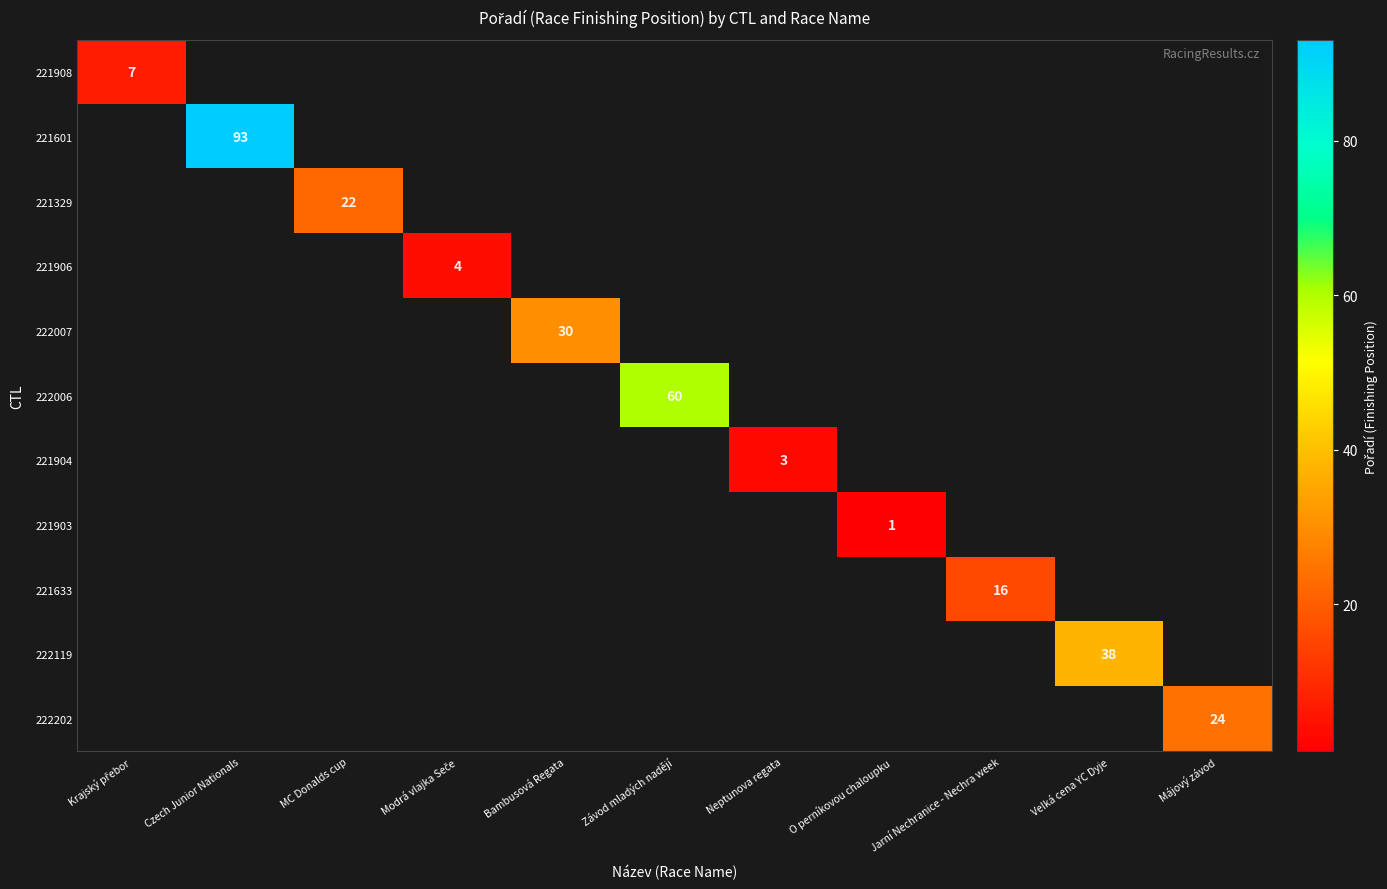

How many distinct data groups are displayed?

11